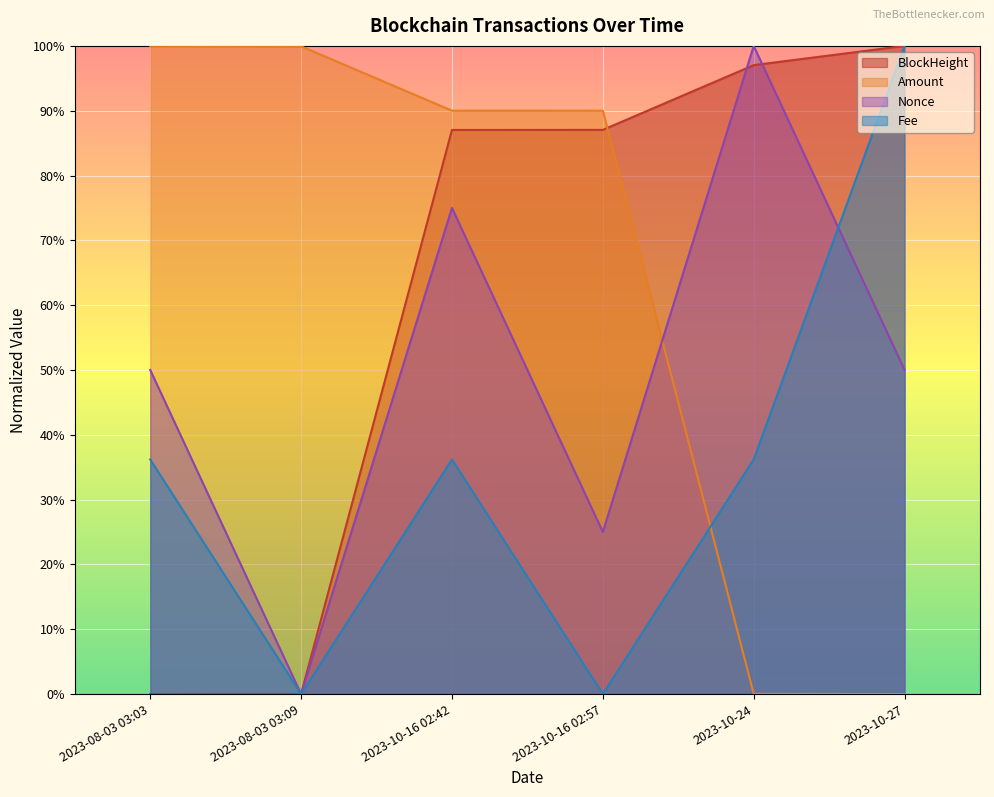

After their last crossing, which series has the higher values: Nonce or Amount?

Nonce